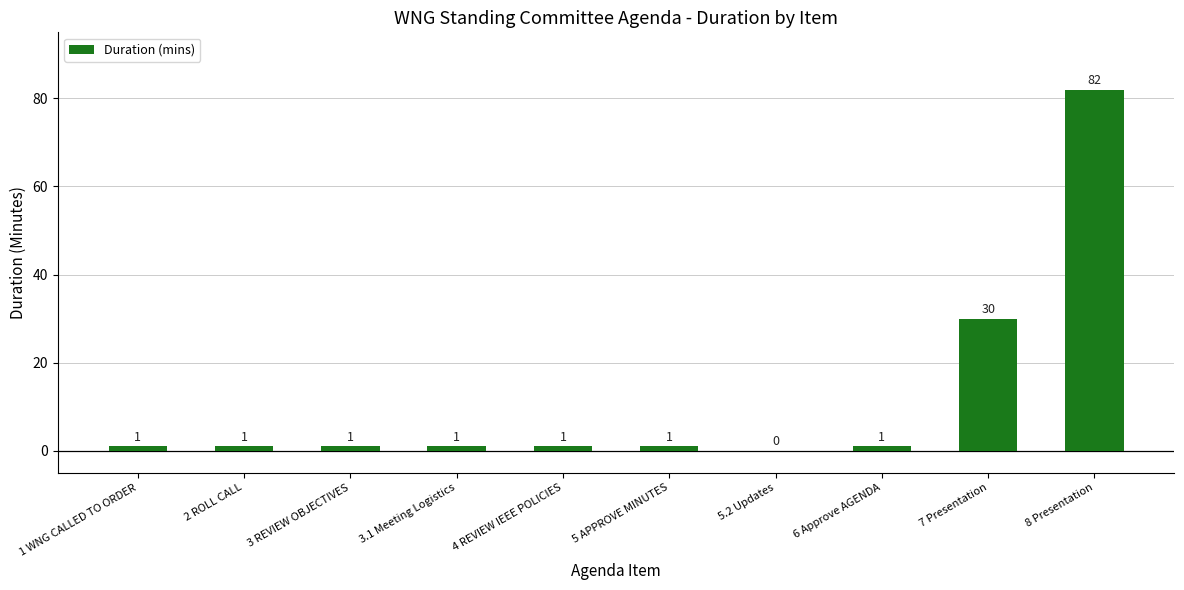

Where is the data nearest to the value 41?

7 Presentation